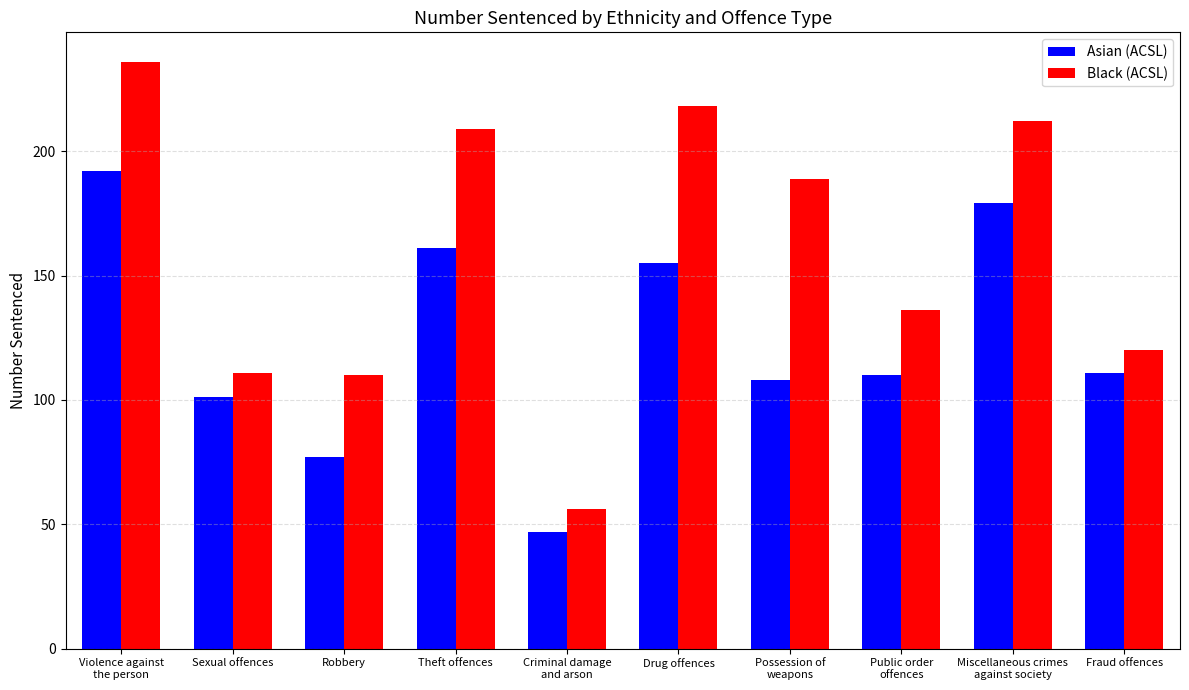

What is the sum of all Black (ACSL) values?

1597